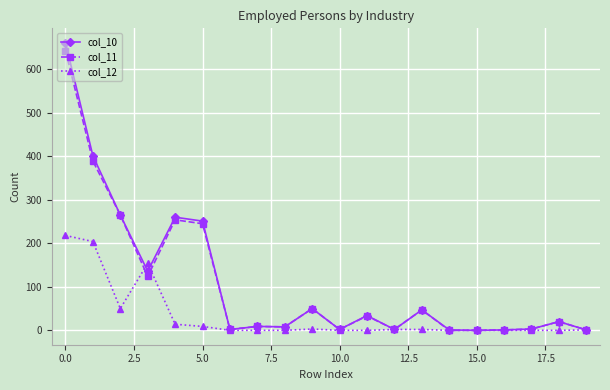

What is the value of the col_11 point at the 12th from the left?

33